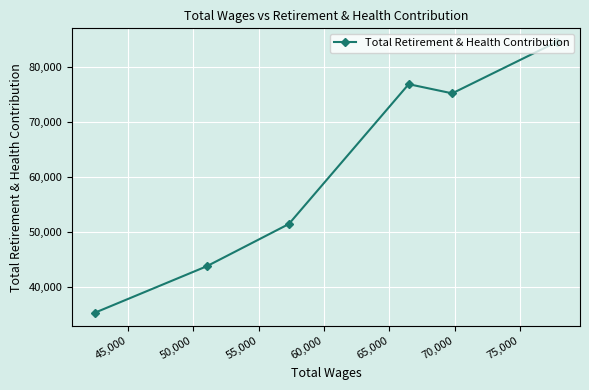

What is the difference between the second highest and minimum values?

41549